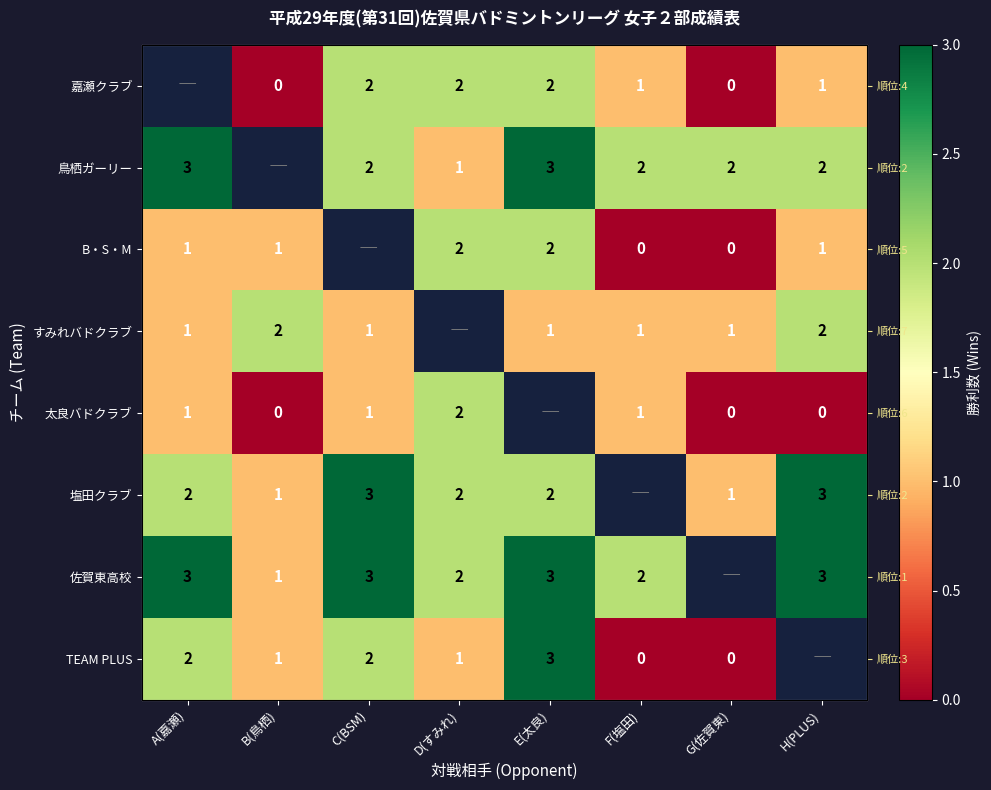

Which series changed the most between E(太良) and F(塩田)?

TEAM PLUS